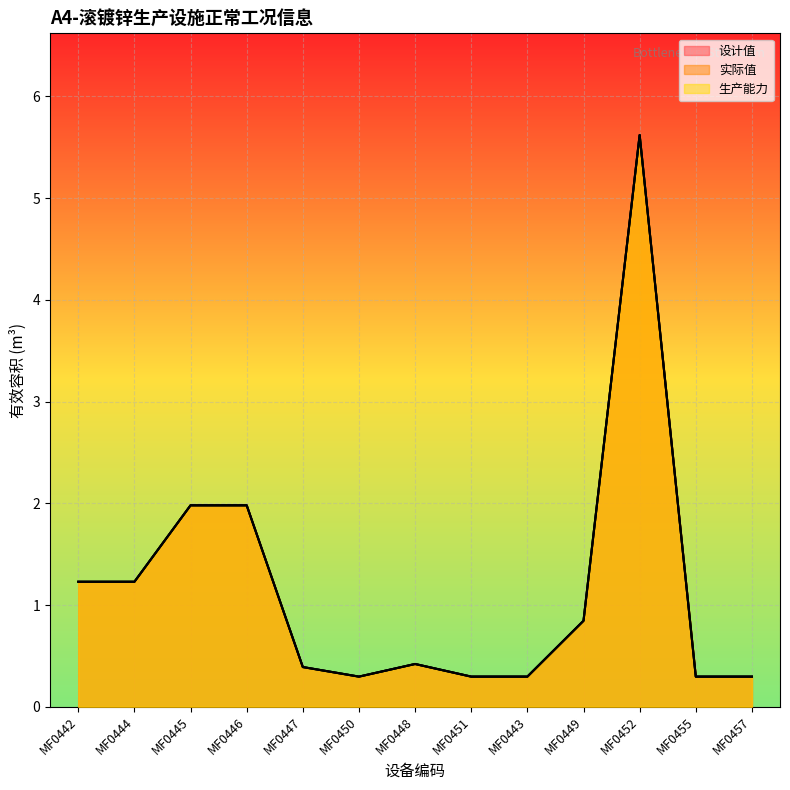

What is the average value of the 生产能力 series?

1.2